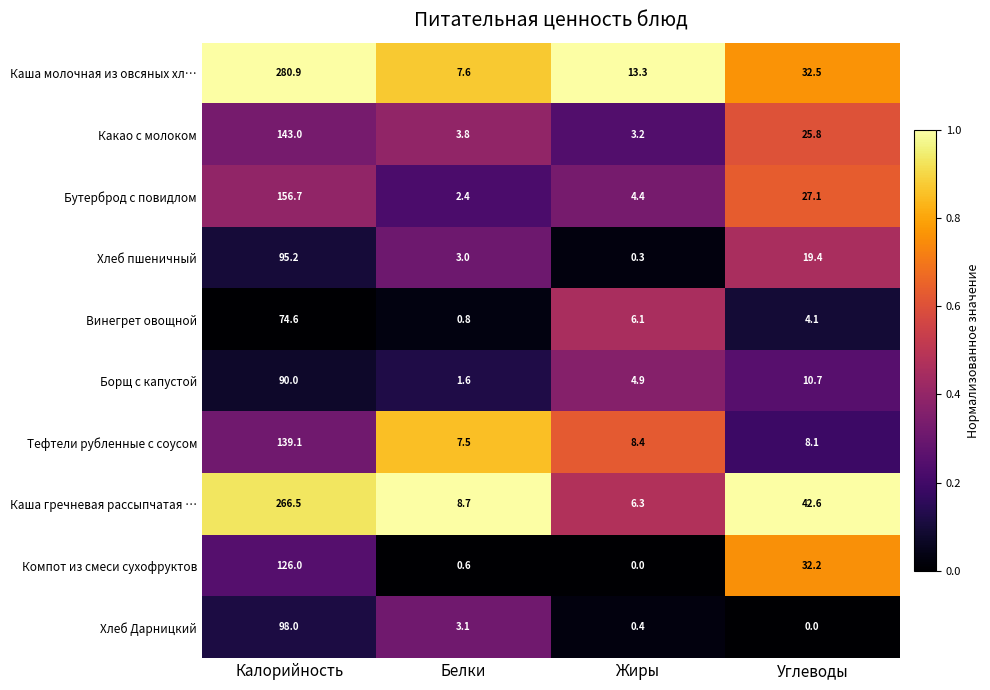

Which category has the highest value in the Каша молочная из овсяных хл… series?

Калорийность